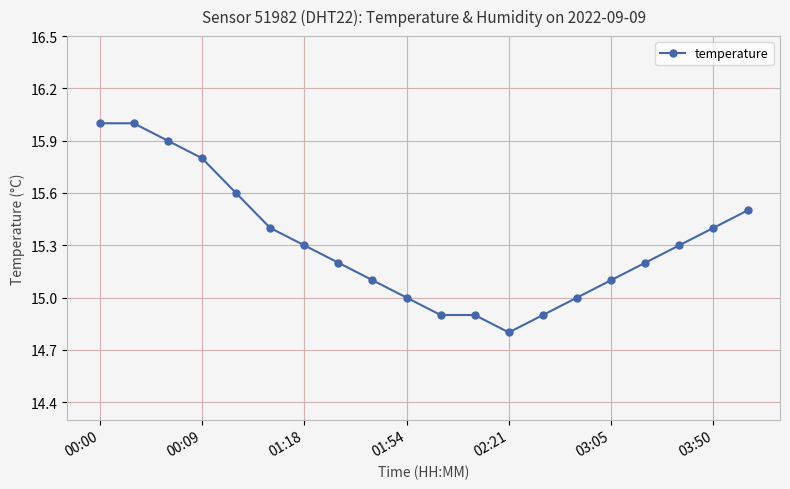

Count the number of data series in this chart.

1